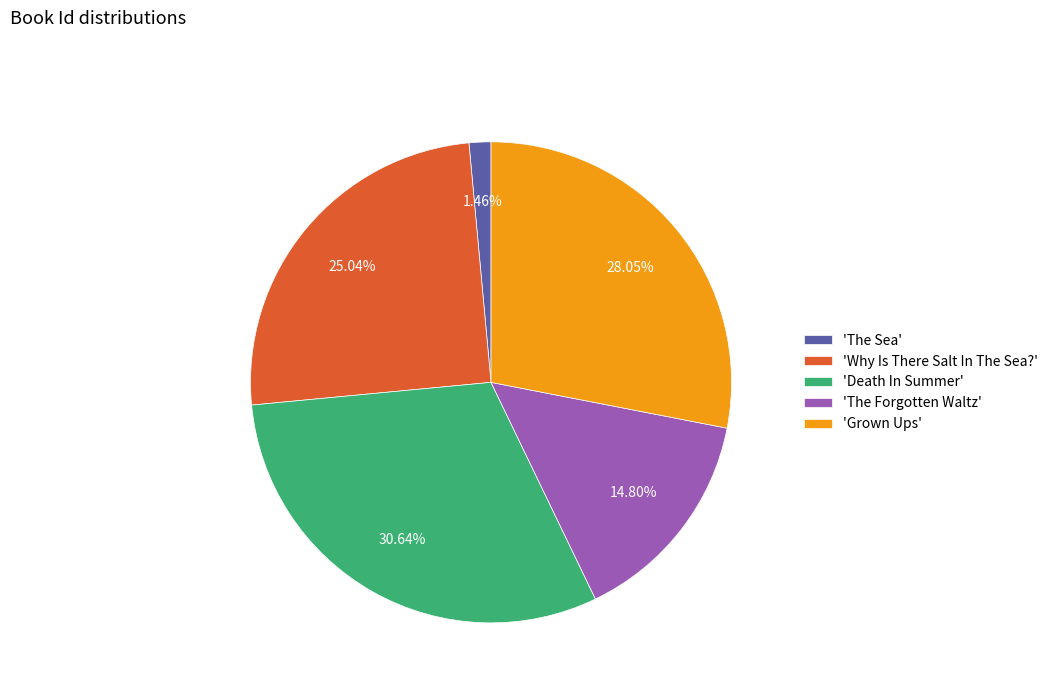

What is the largest slice in the pie chart?

'Death In Summer'